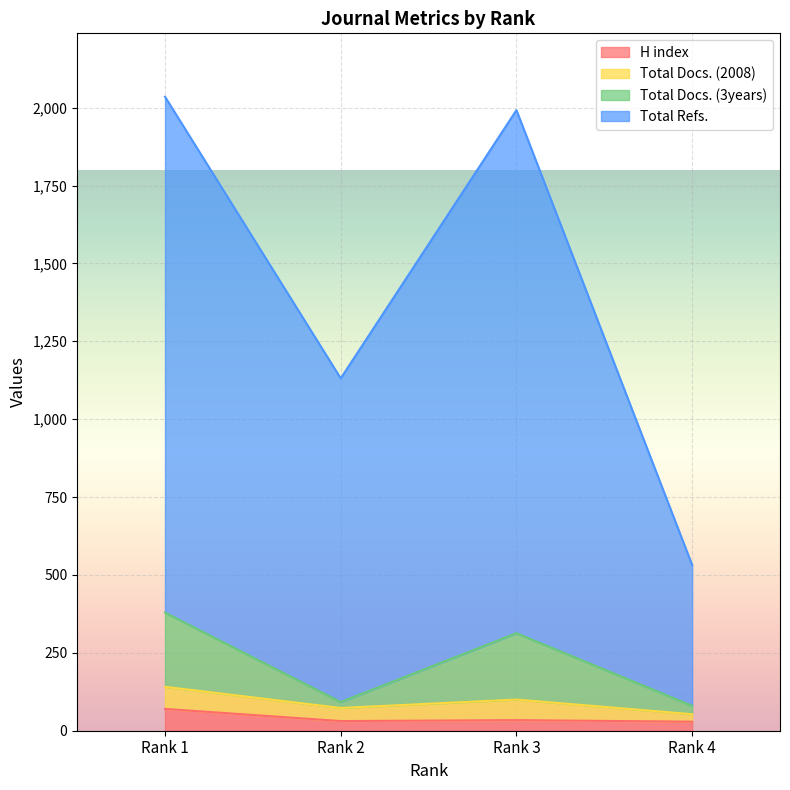

What are all the series names shown in the legend?

H index, Total Docs. (2008), Total Docs. (3years), Total Refs.